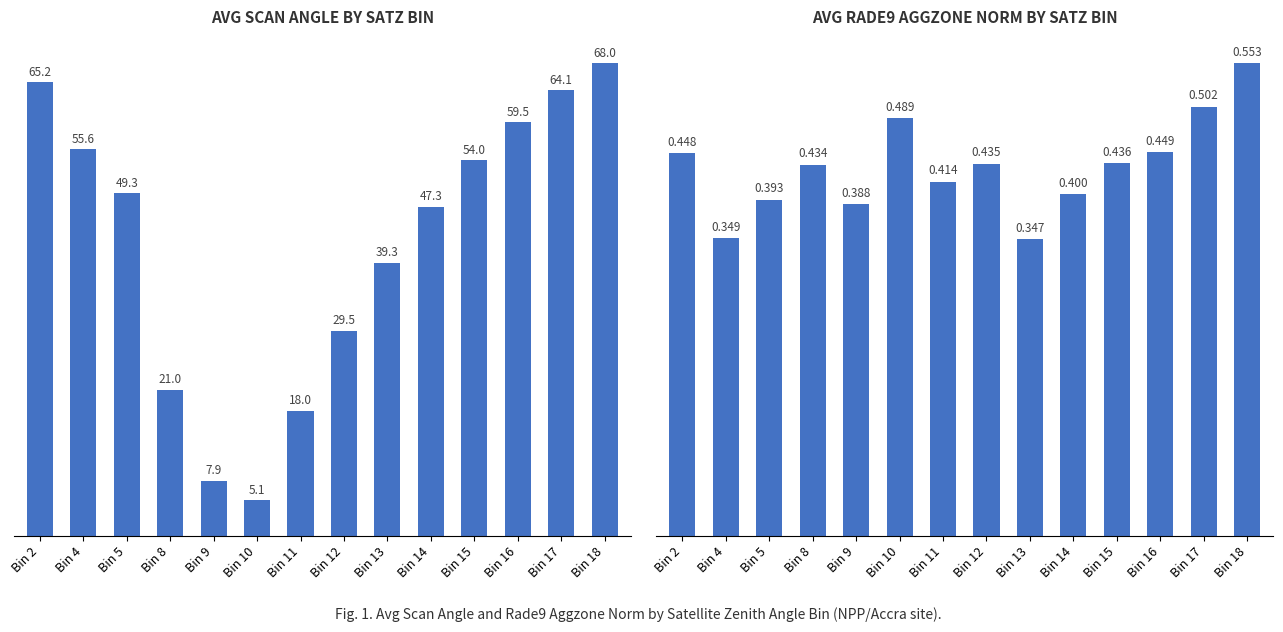

Is the value of Avg Scan Angle at Bin 5 greater than the value of Avg Rade9 Aggzone Norm at Bin 5?

Yes